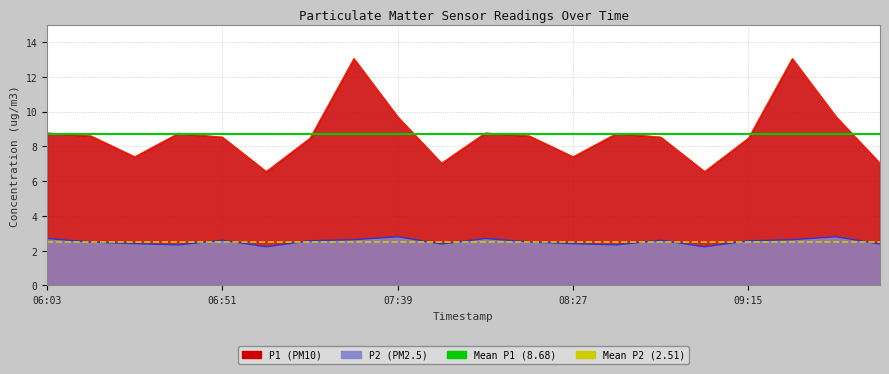

Between 06:03 and 06:51, which is larger?

06:03